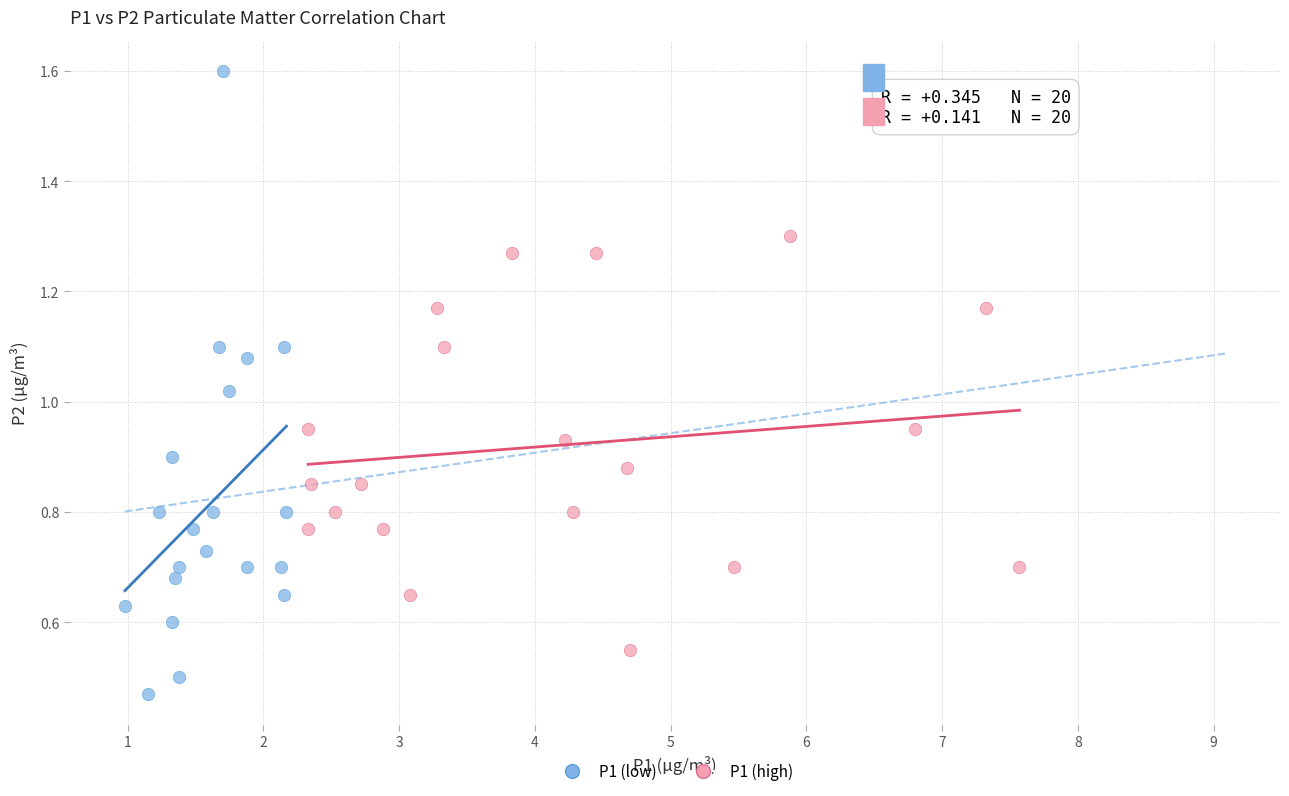

Which series has the largest Y range (max minus min)?

P1 (low)